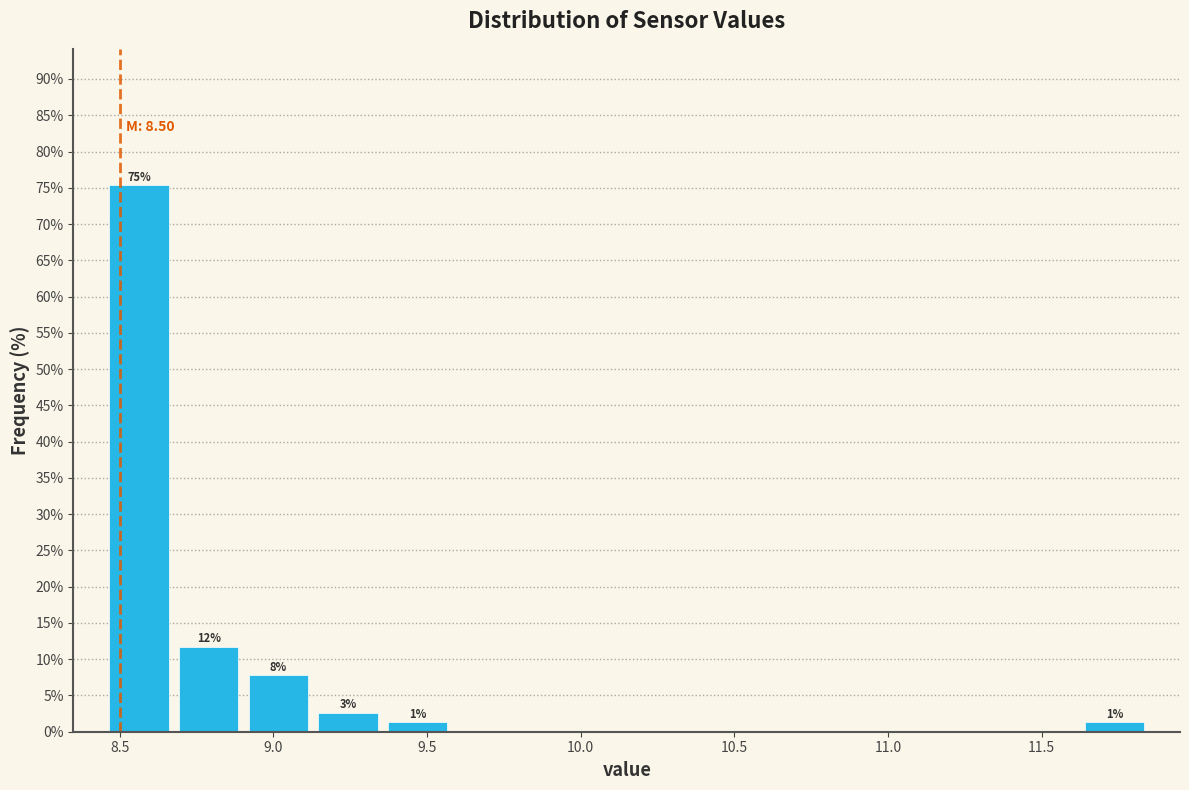

Which range on the x-axis has the tallest bar?

8.45 to 8.70